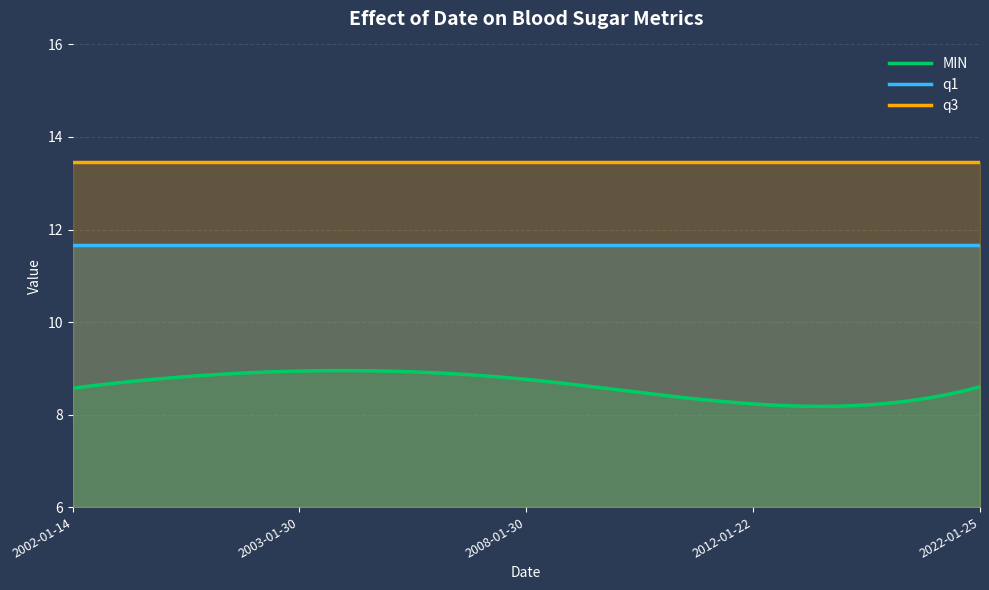

What are all the series names shown in the legend?

MIN, q1, q3